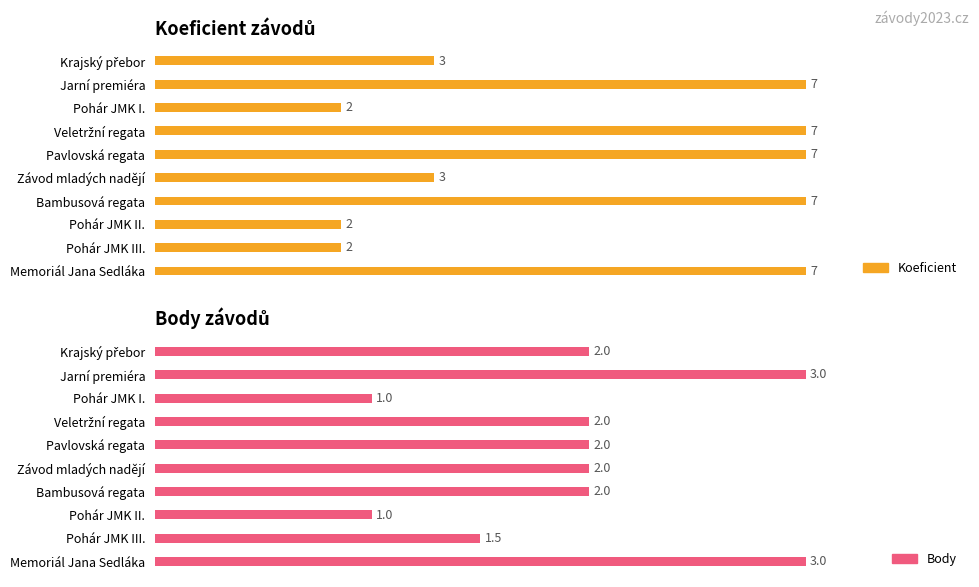

How many data points in Koeficient are less than 7?

5